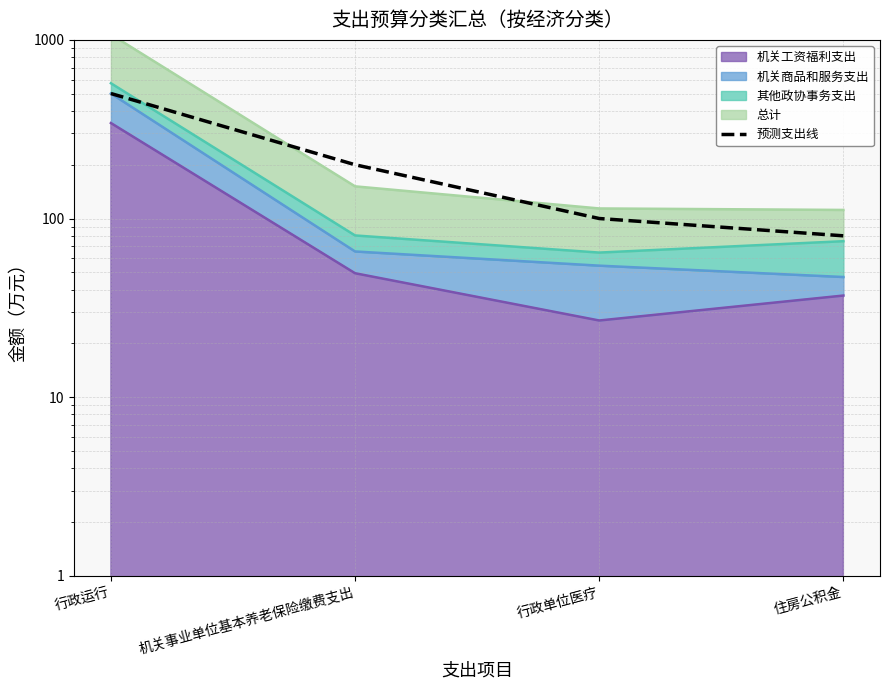

What is the label of the 4th point from the left?

住房公积金